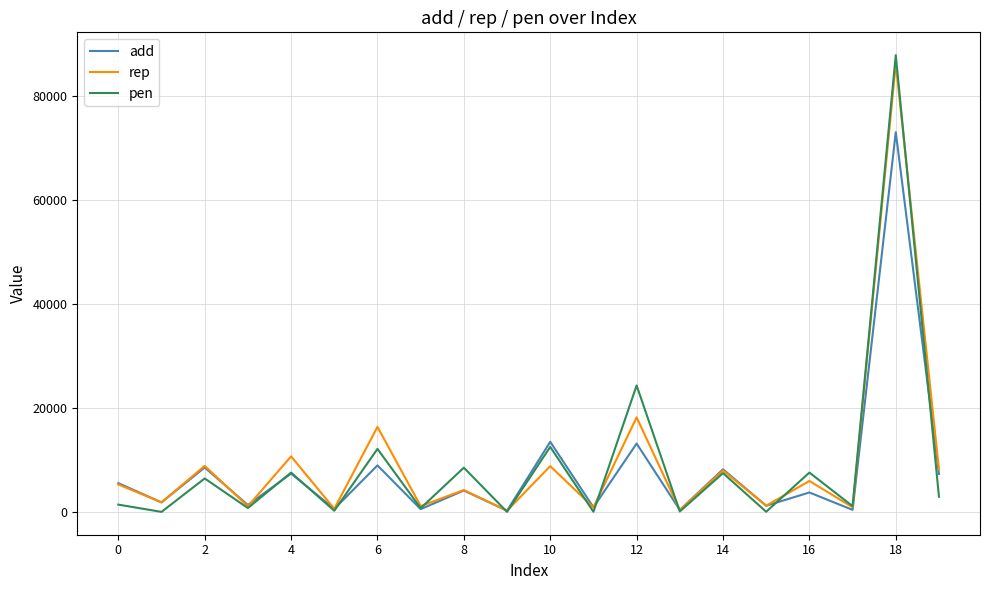

How many lines are shown in the chart?

3